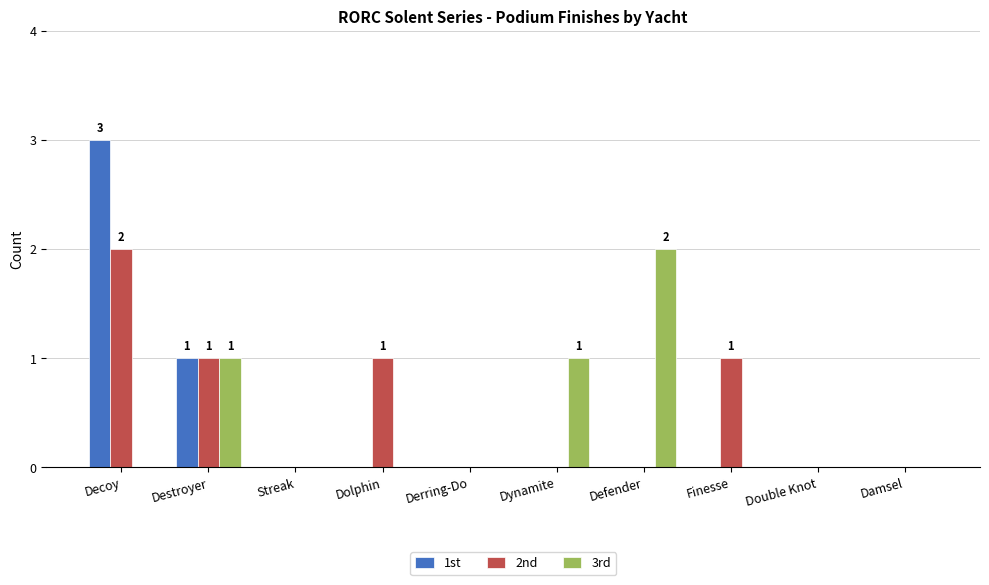

What is the greatest value displayed?

3